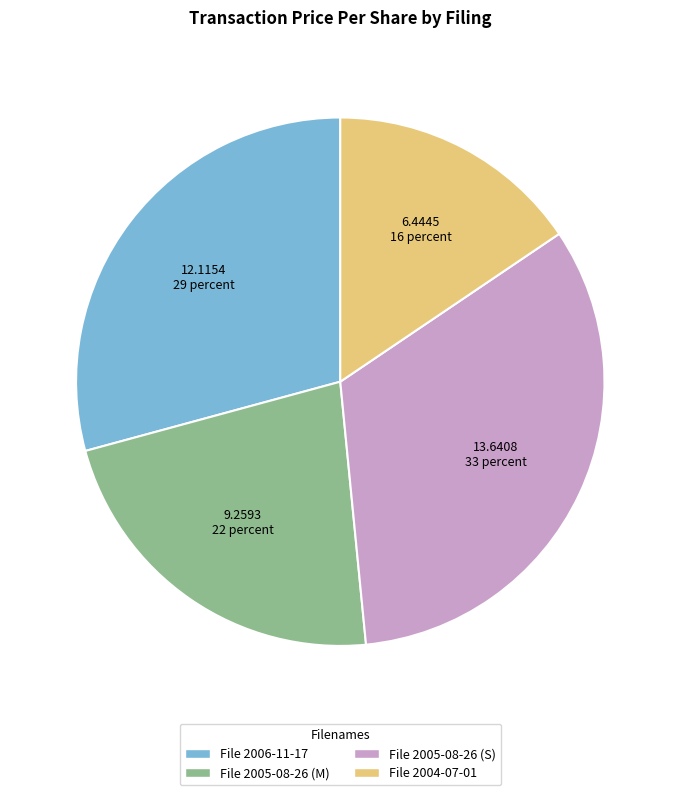

Rank the categories by value from lowest to highest.

File 2004-07-01, File 2005-08-26 (M), File 2006-11-17, File 2005-08-26 (S)